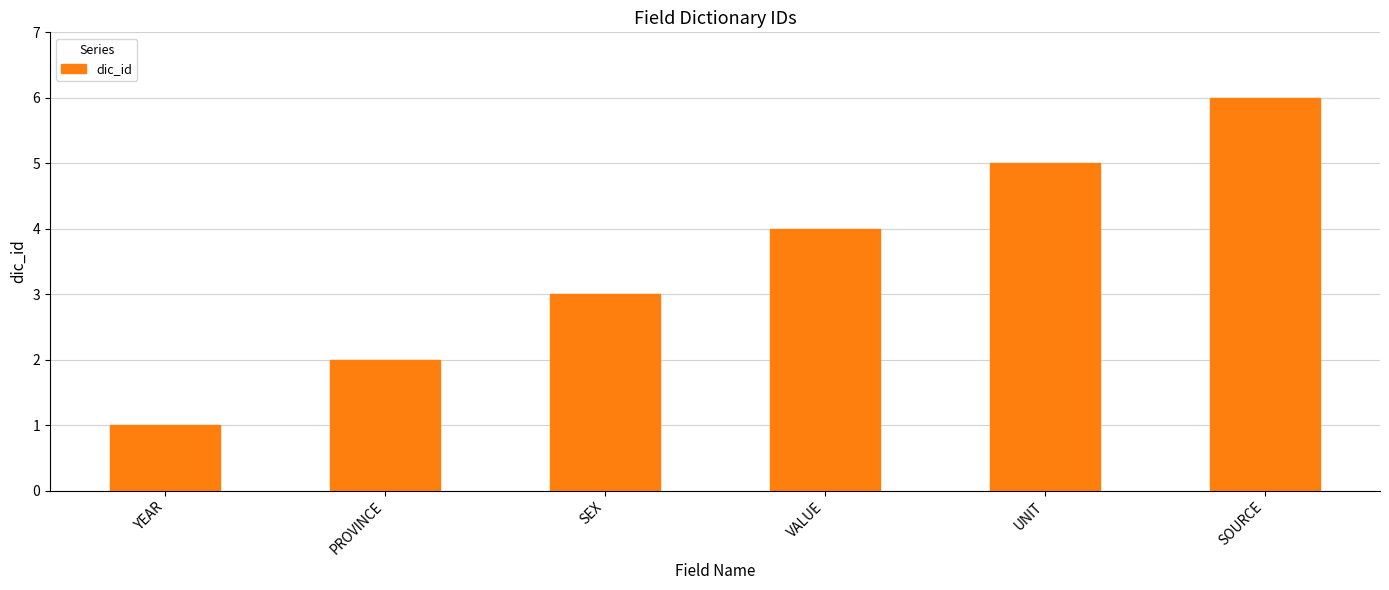

What is the ratio of the value at VALUE to the value at SOURCE?

0.7